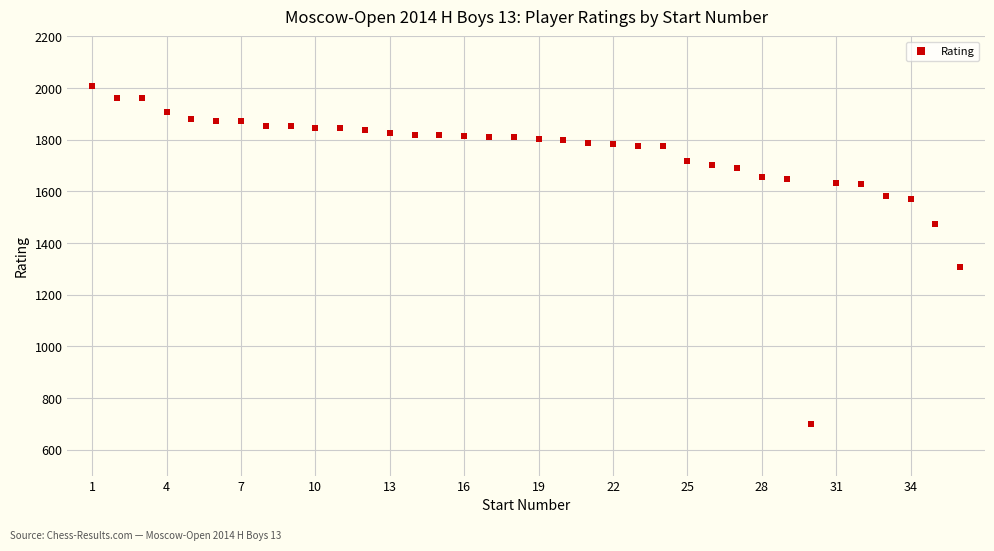

What Y value in the scatter plot is closest to 1354?

1309